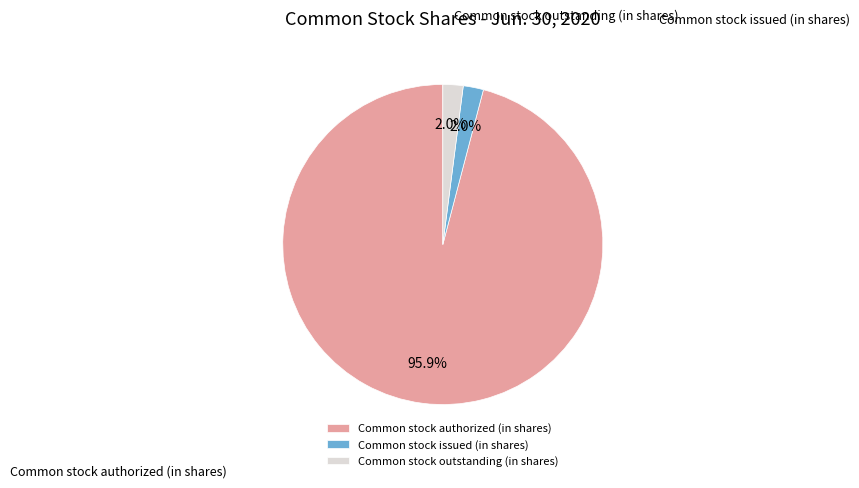

Is it true that Common stock authorized (in shares) is 99% of the pie?

False